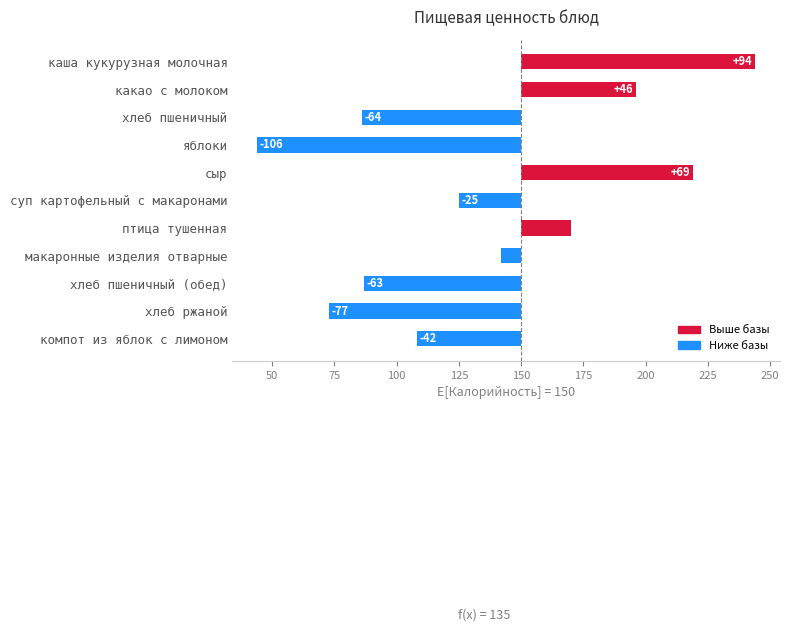

What is the average value?

-14